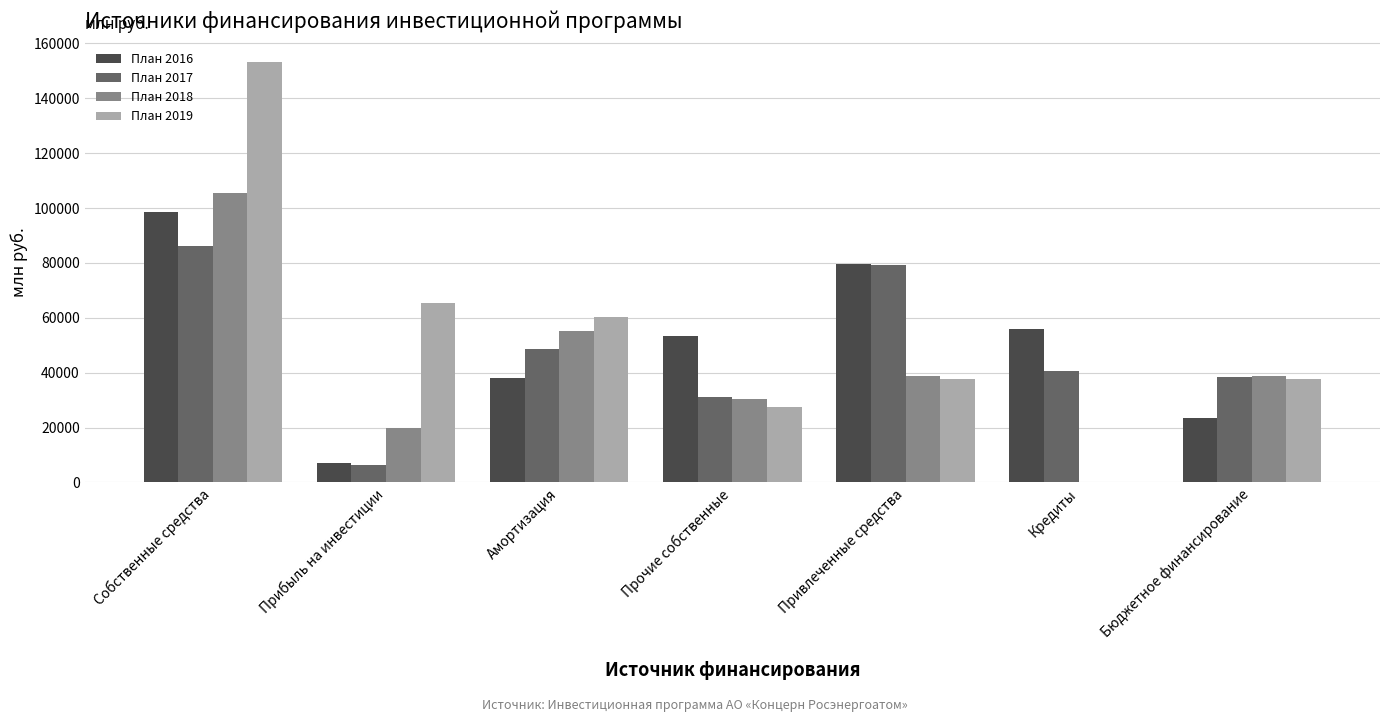

True or false: План 2017 has a value of 138363.6 at Собственные средства.

False